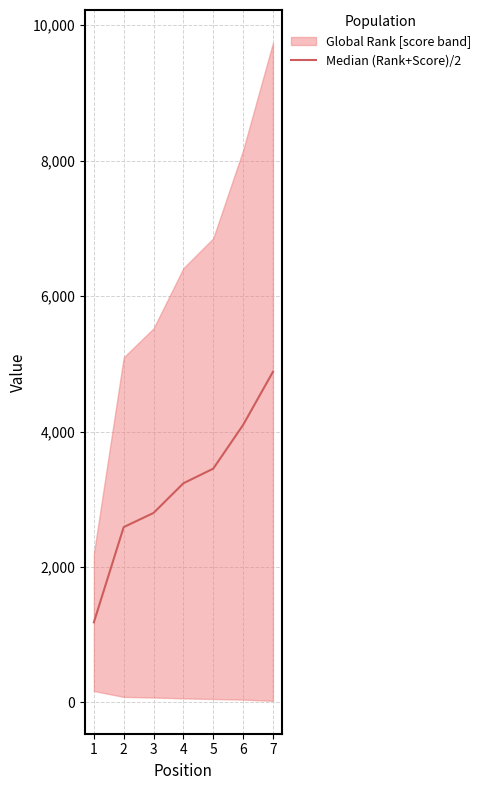

Between 3 and 2, which is larger?

3